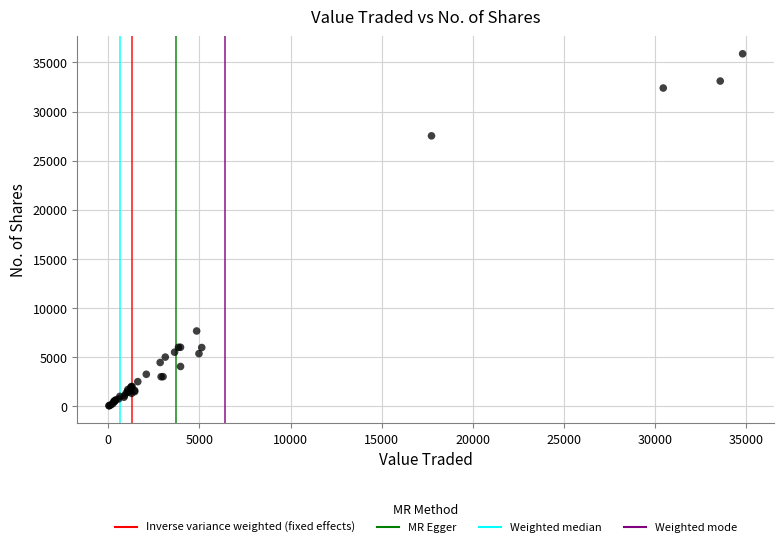

What Y value in the scatter plot is closest to 17968?

27530